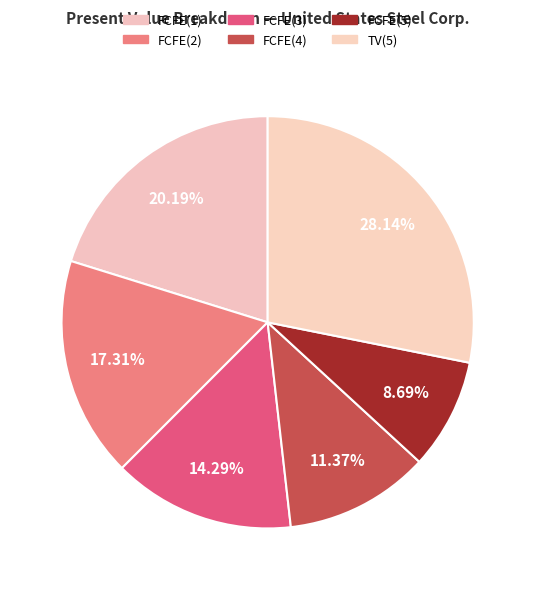

Does TV(5) represent more than half of the total?

No